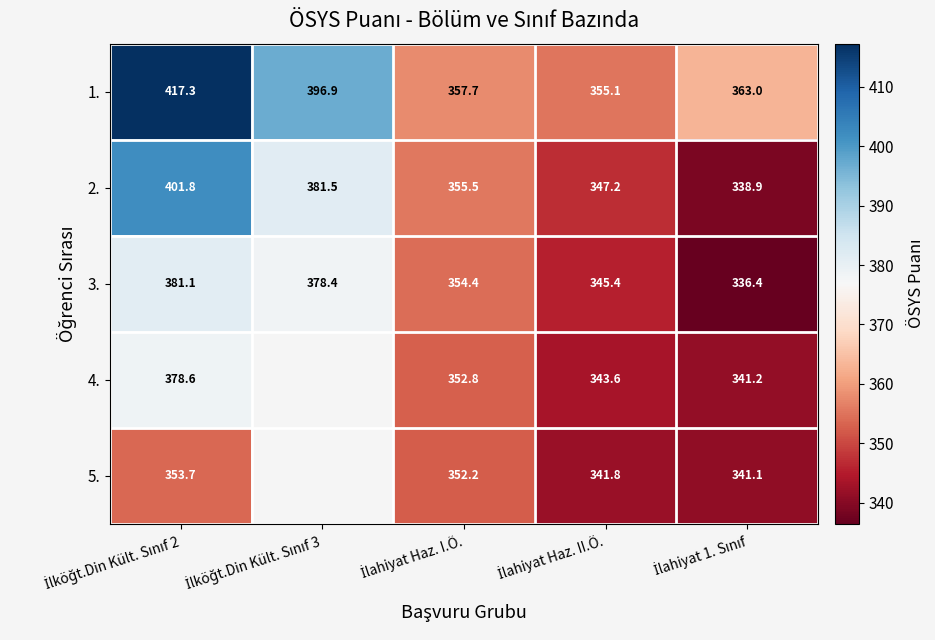

Rank the series by their maximum value, from highest to lowest.

1., 2., 3., 4., 5.